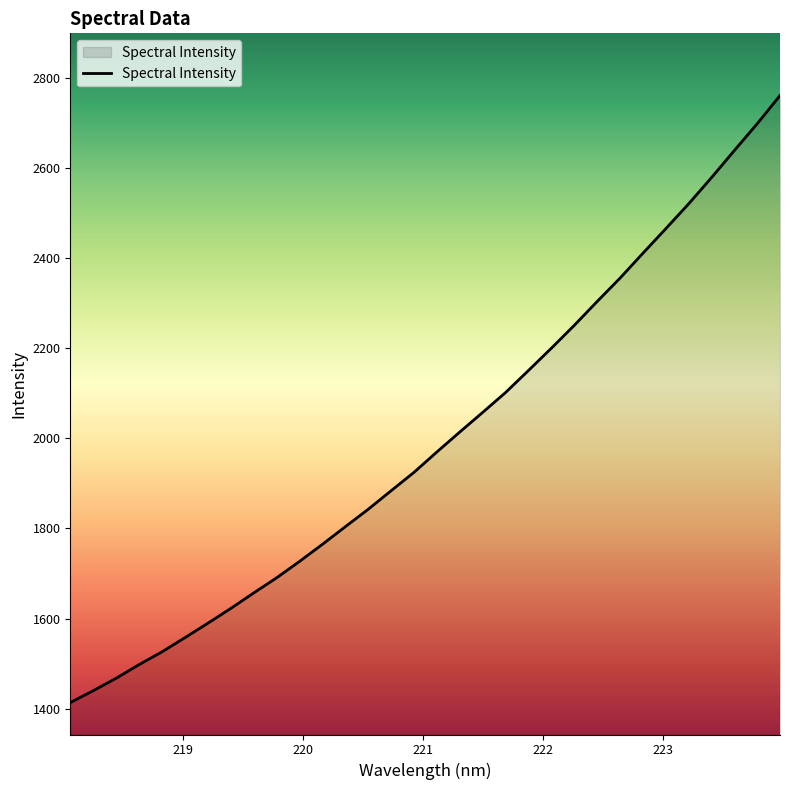

What is the greatest value displayed?

2760.6